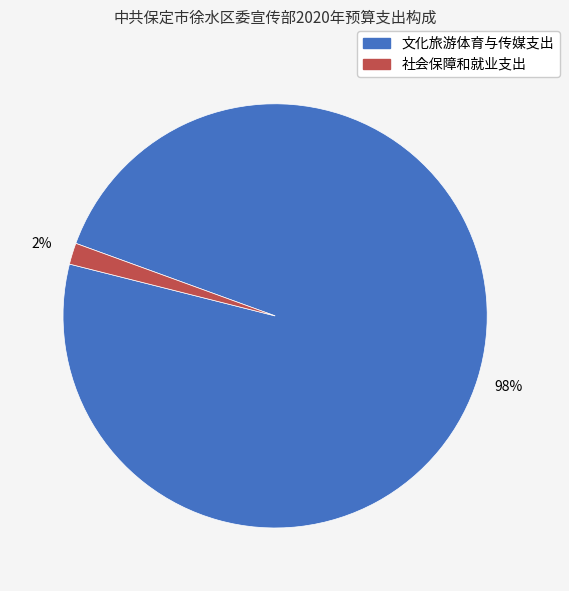

To the nearest percent, what is the combined percentage of 社会保障和就业支出 and 文化旅游体育与传媒支出?

100%